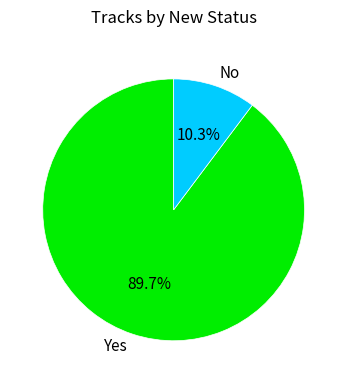

How many segments does this pie chart have?

2